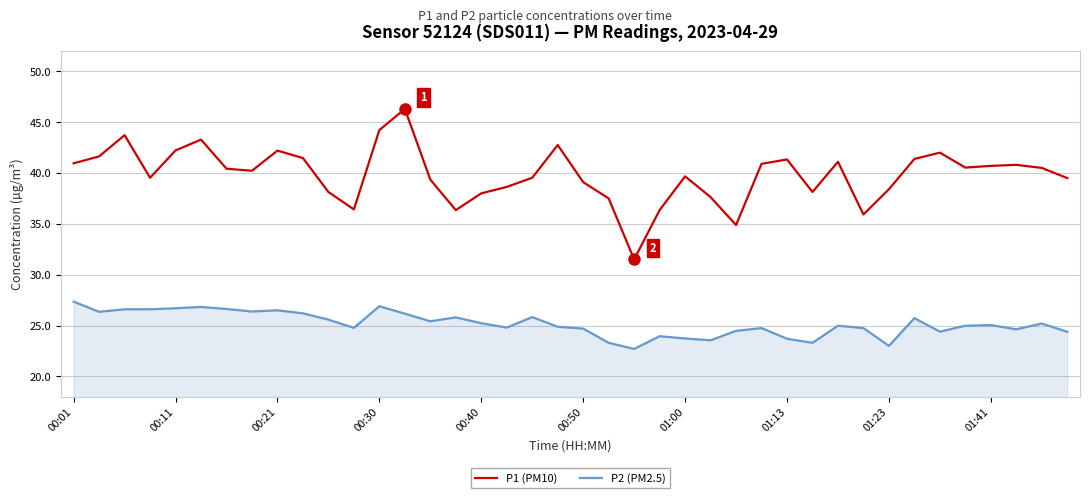

List the series in order of their overall mean, lowest first.

P2 (PM2.5), P1 (PM10)